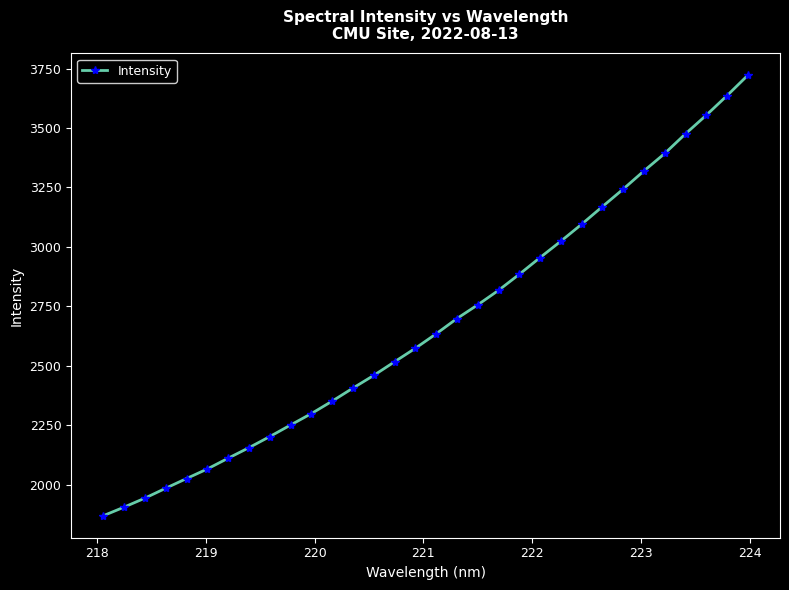

What is the minimum value shown in the chart?

1869.4